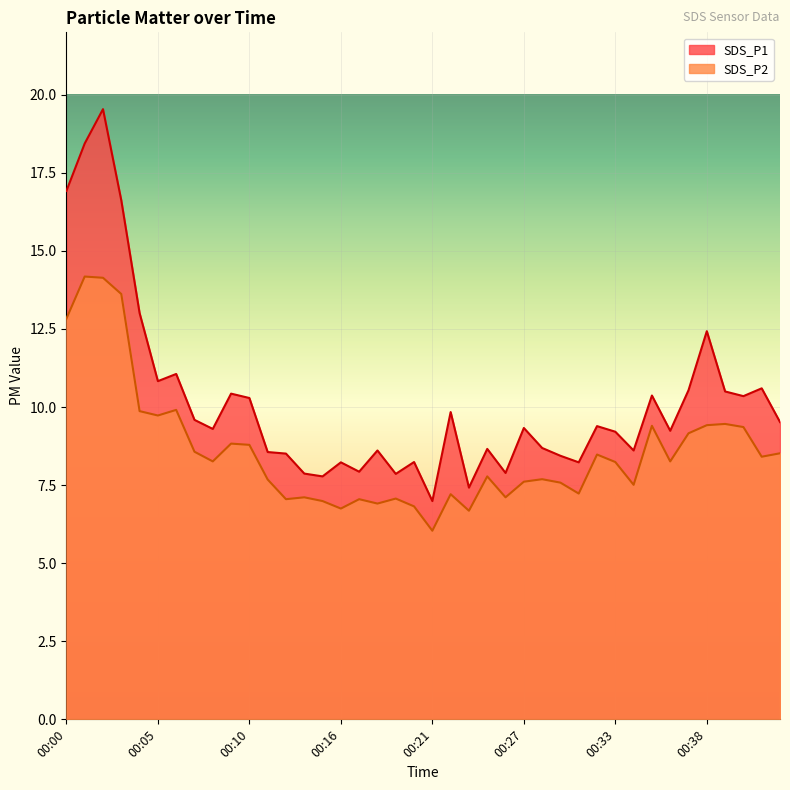

True or false: SDS_P1 and SDS_P2 cross at least once.

False